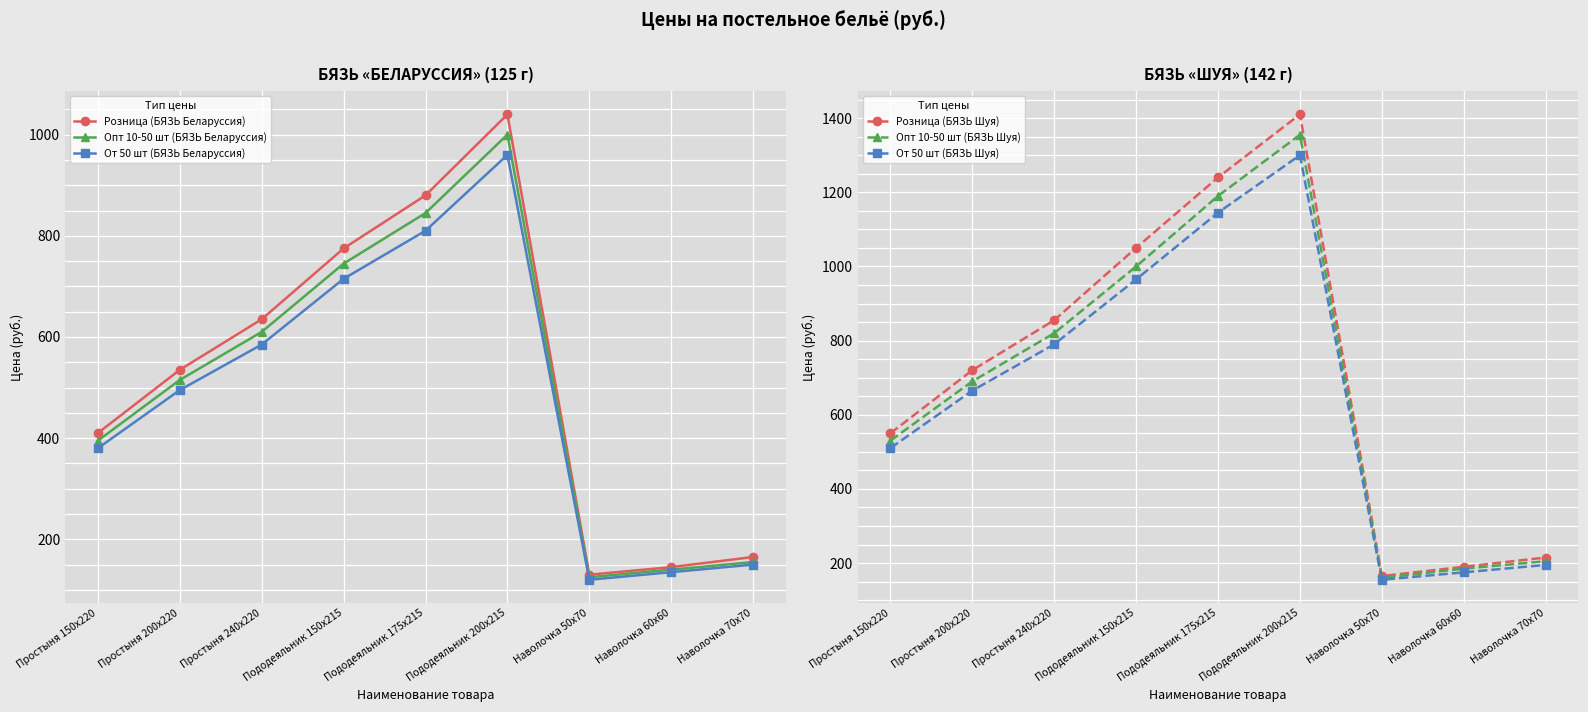

What is the total value across all series at Наволочка 60х60?

970